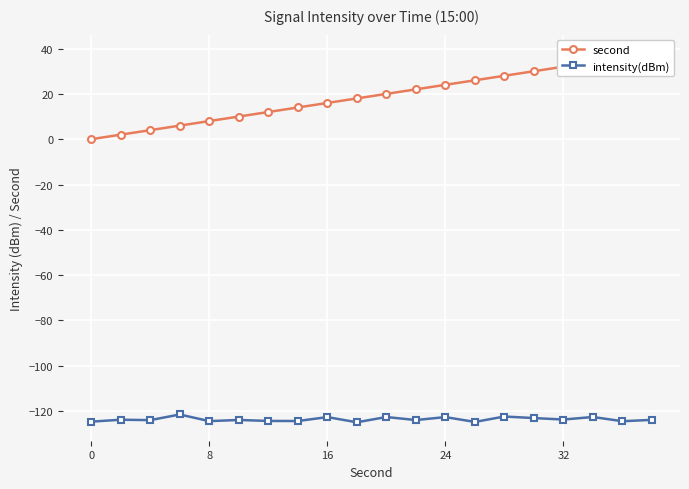

Is this an area chart (filled region under the line)?

No